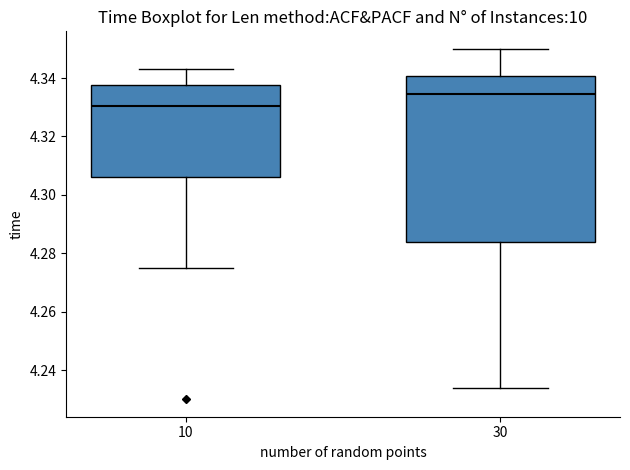

Where does the upper whisker of the box at x = 10 end on the y-axis? The values are not printed on the chart, so give them approximately, as read against the axis.

4.344